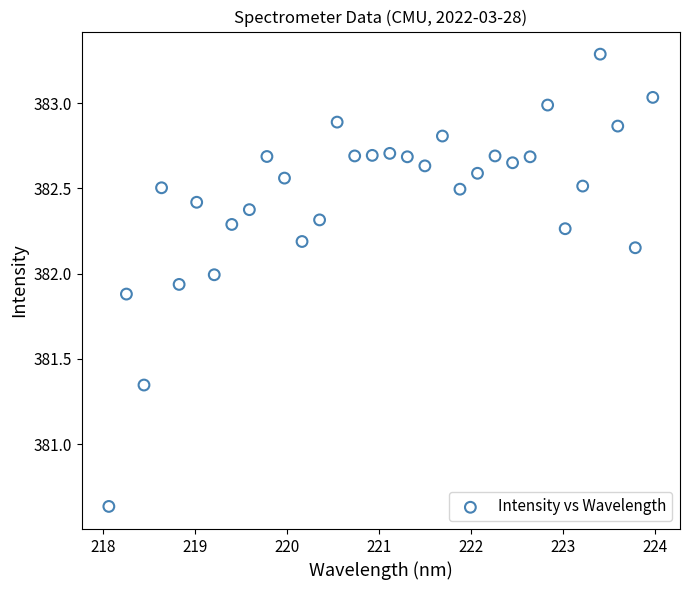

What is the range of X values (max minus min)?

5.9